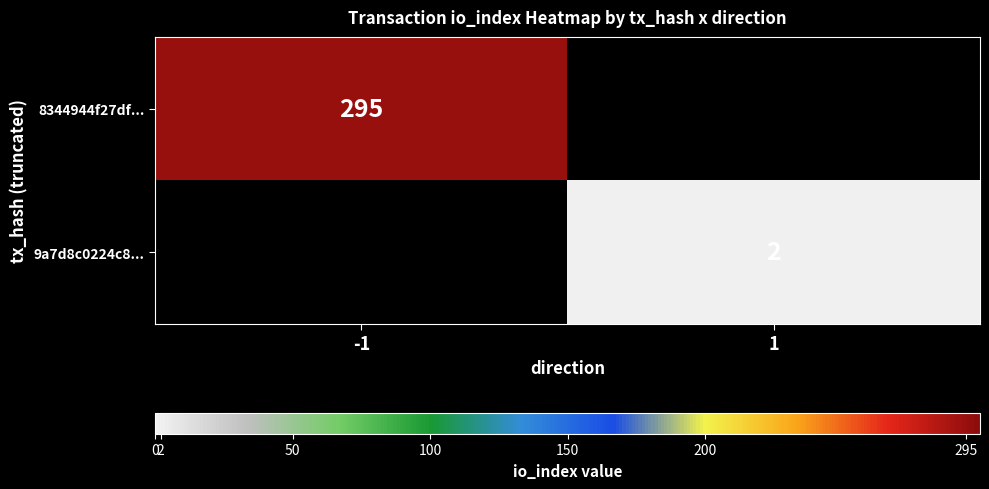

The 8344944f27df... series shows 295 at -1. True or false?

True